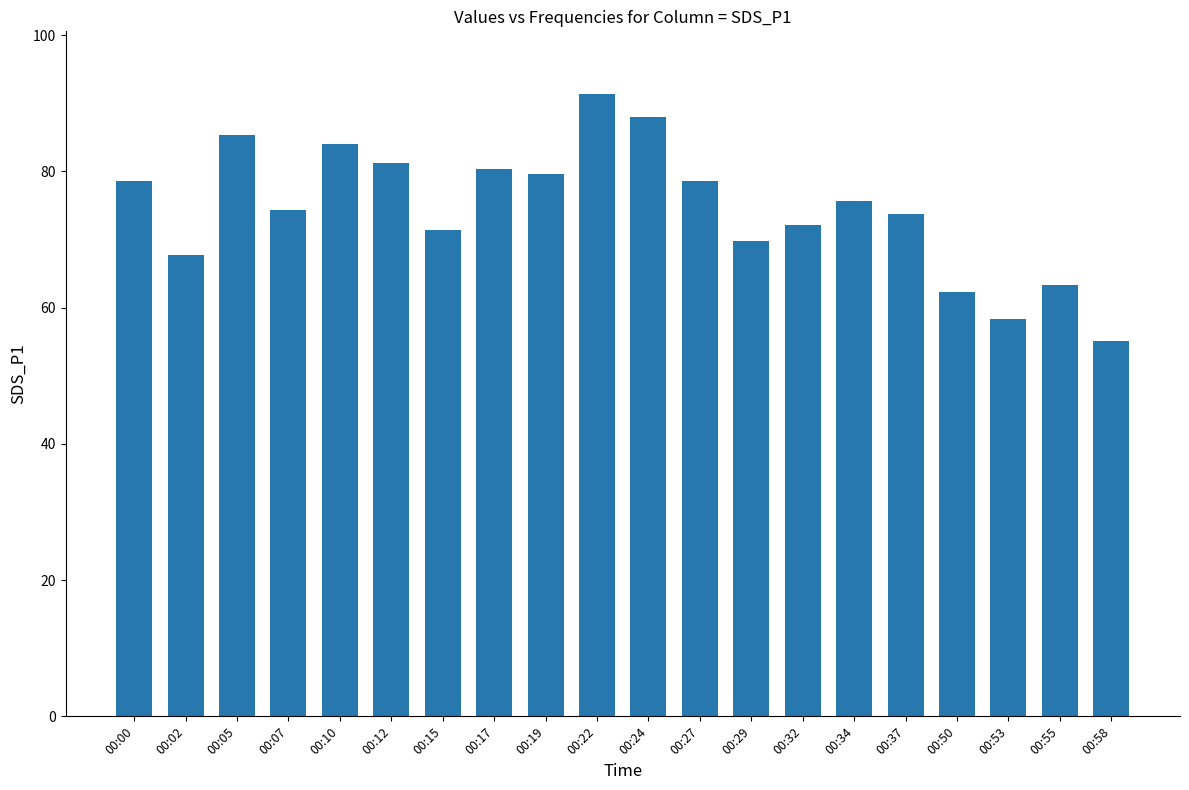

The value at 00:55 is 63.3. True or false?

True